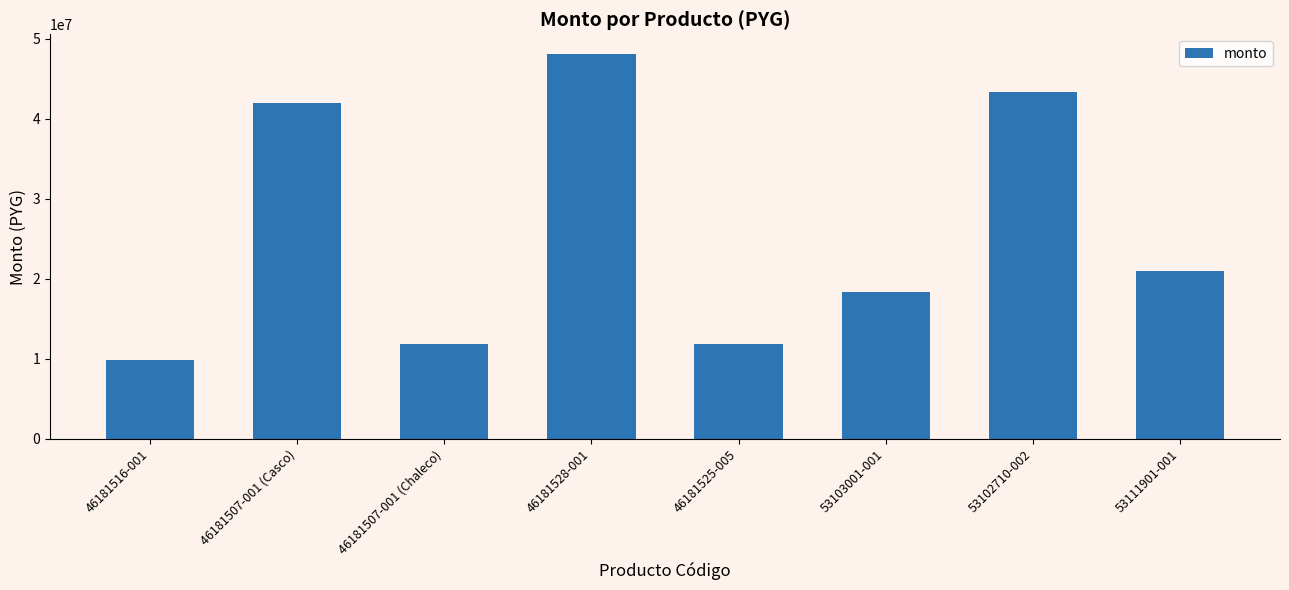

Where is the data nearest to the value 28992320?

53111901-001